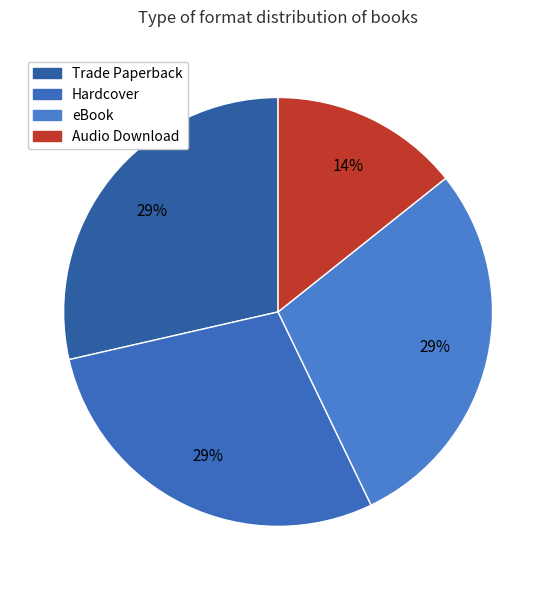

Is Audio Download the majority of the pie?

No